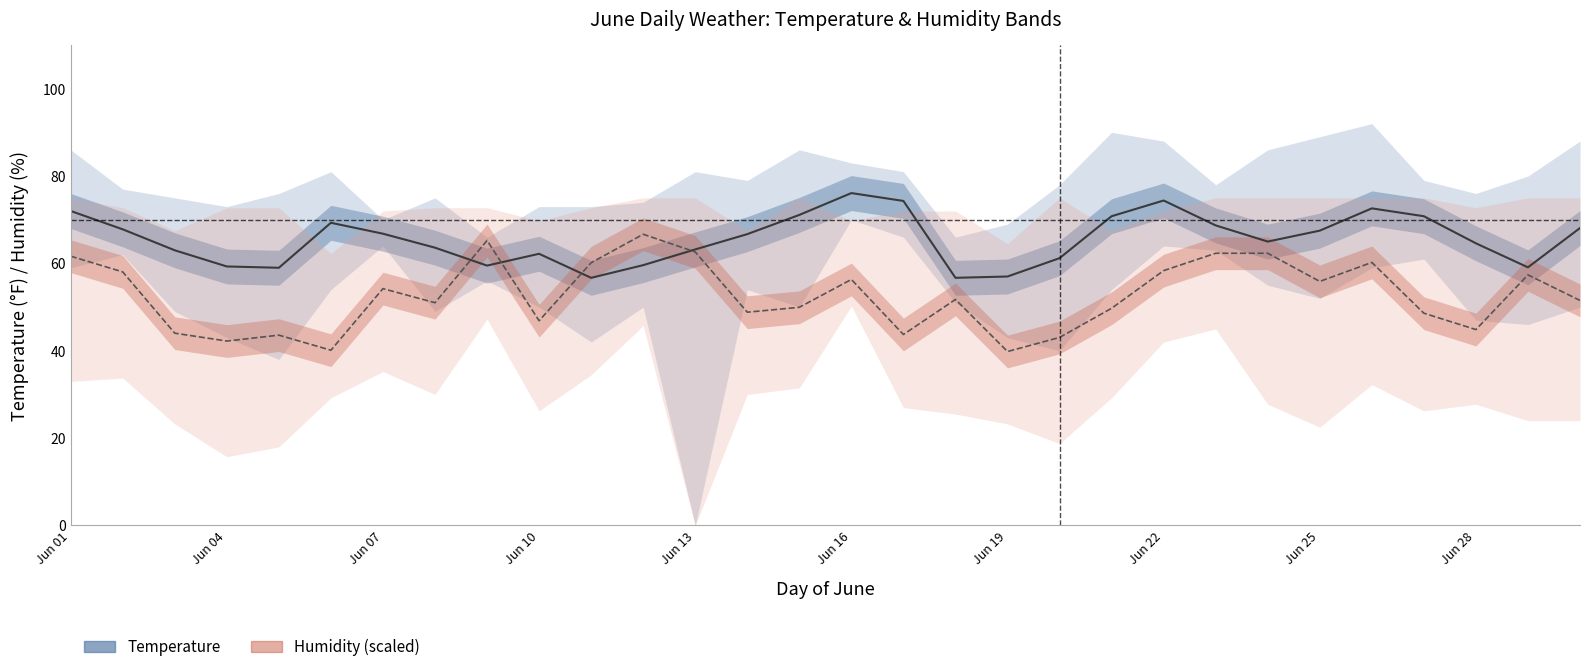

What is the difference between the maximum and minimum values in the Temp Avg series?

19.4